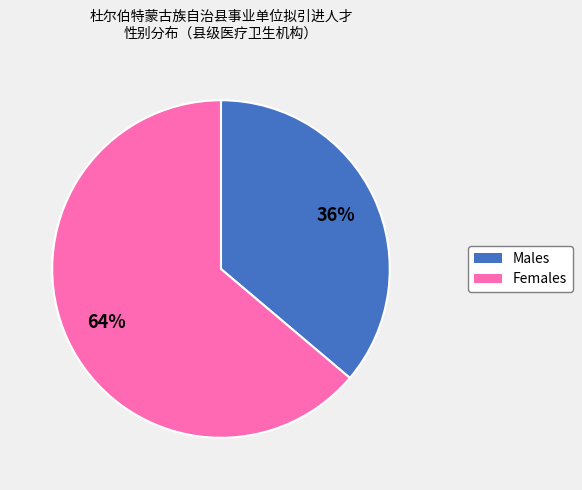

To the nearest percent, what is the difference between the largest and smallest slice percentages?

28%